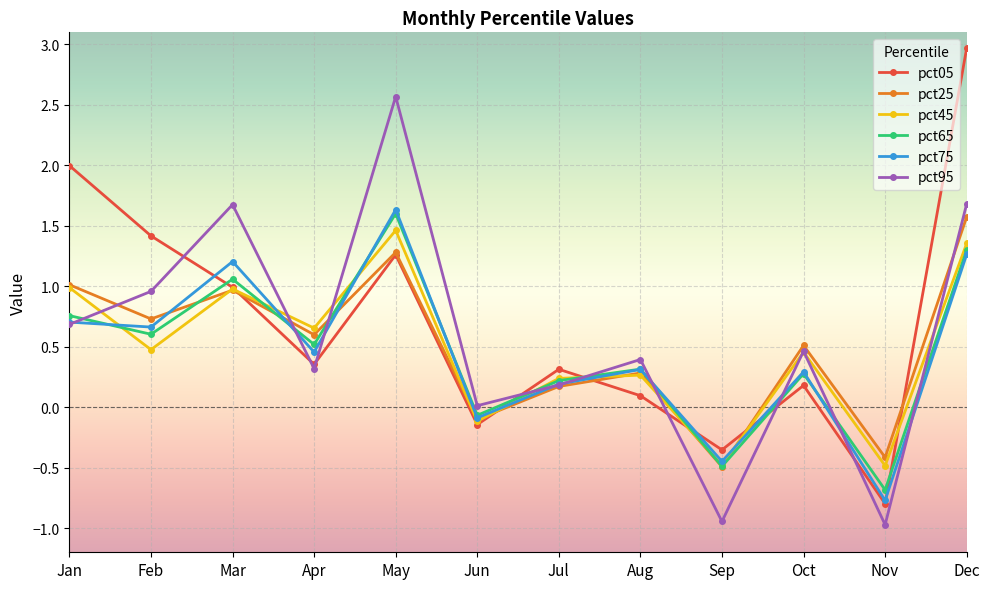

How many lines are shown in the chart?

6